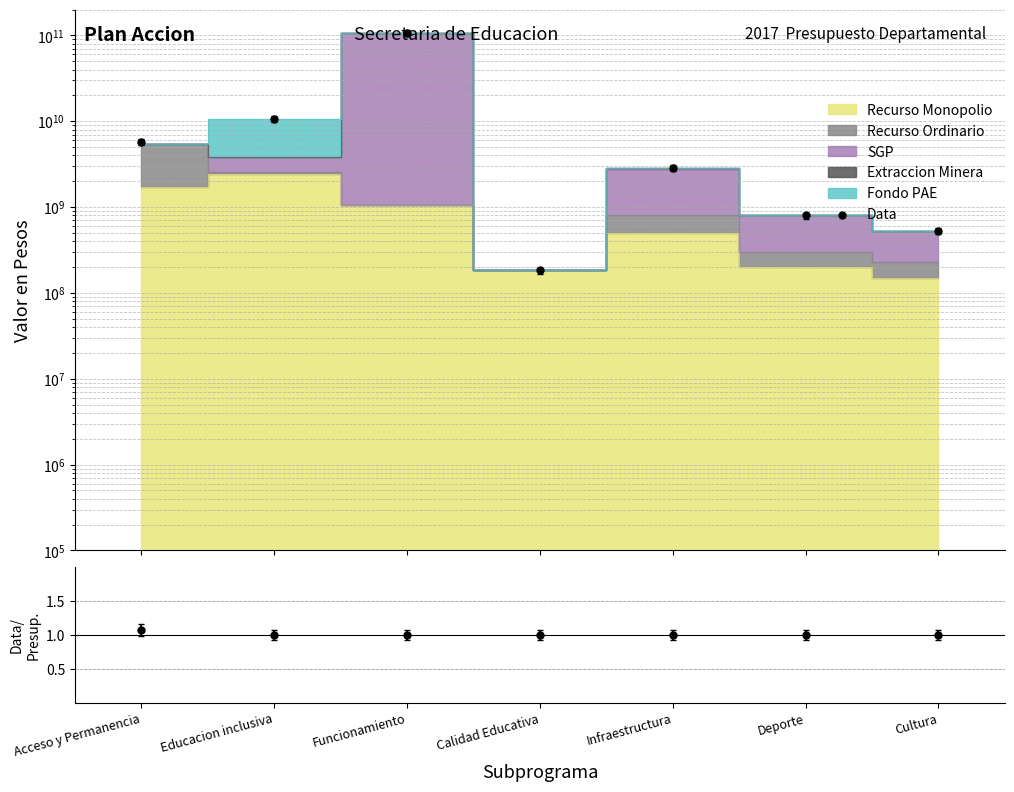

Which series reaches the maximum Y coordinate?

Data